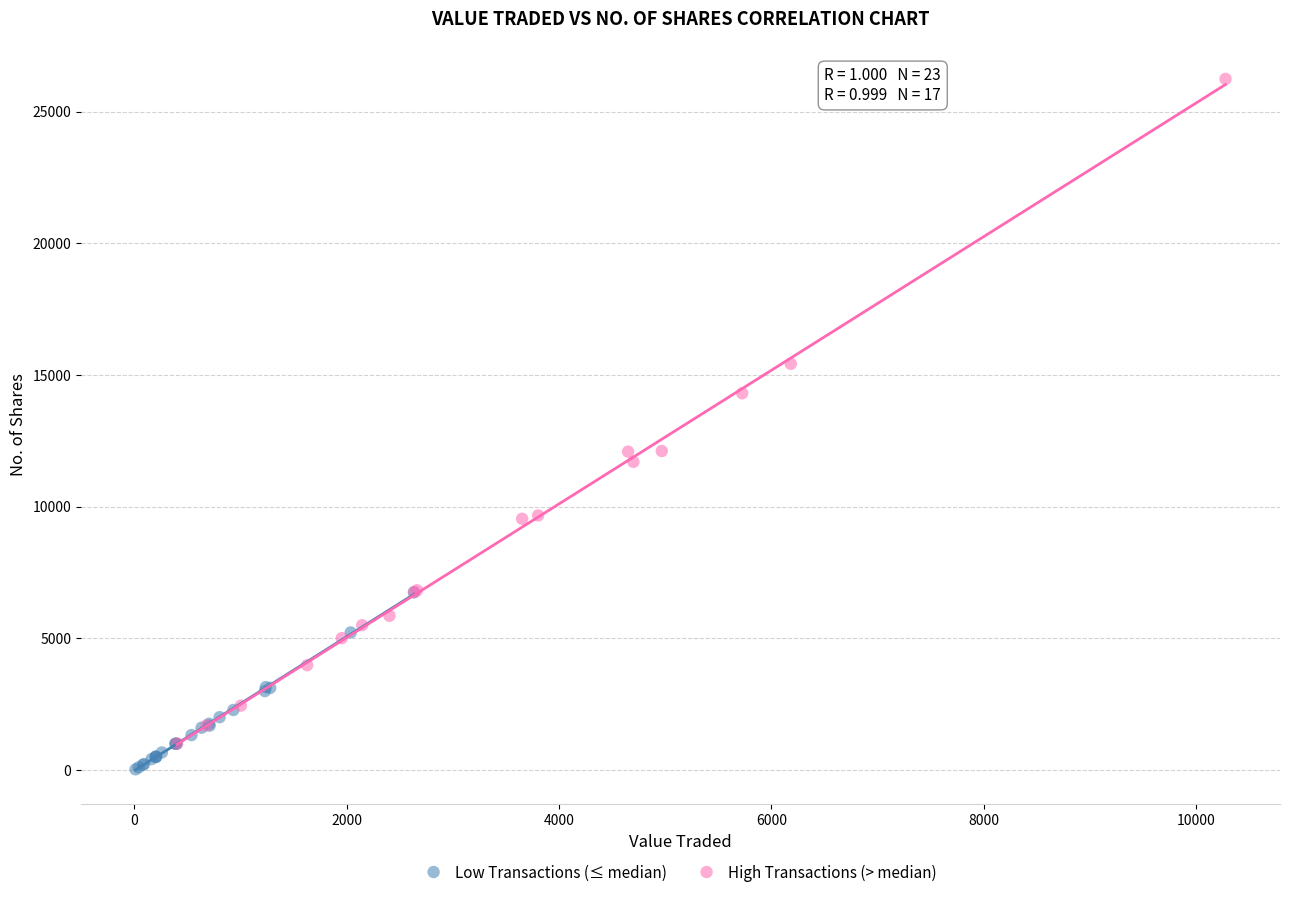

Which series has the largest Y range (max minus min)?

High Transactions (> median)